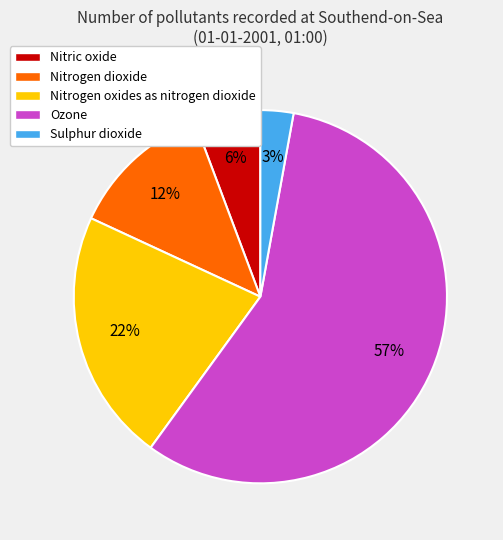

Which has a higher value, Nitric oxide or Ozone?

Ozone